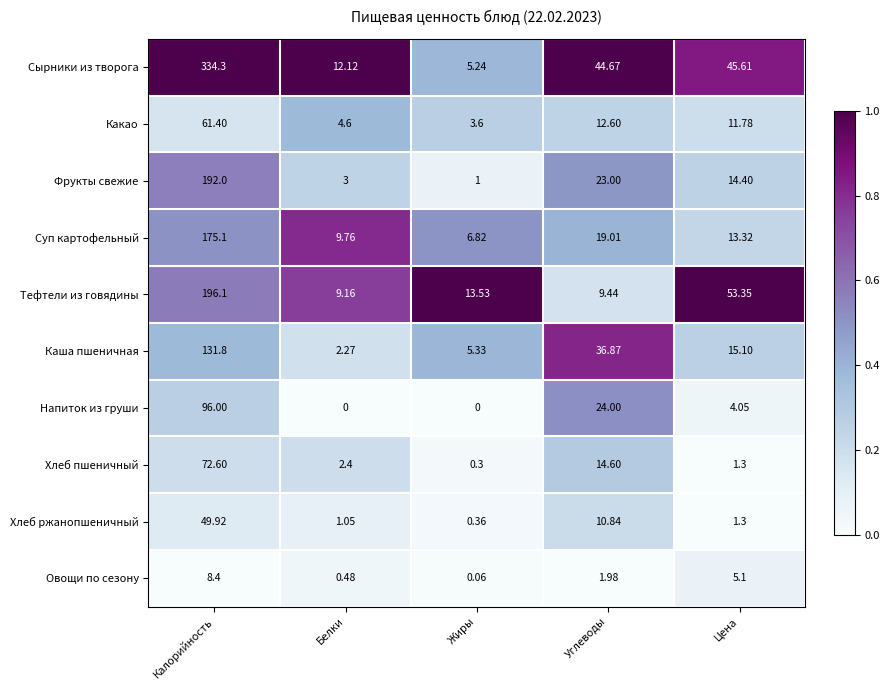

Where is Напиток из груши nearest to the value 48?

Углеводы